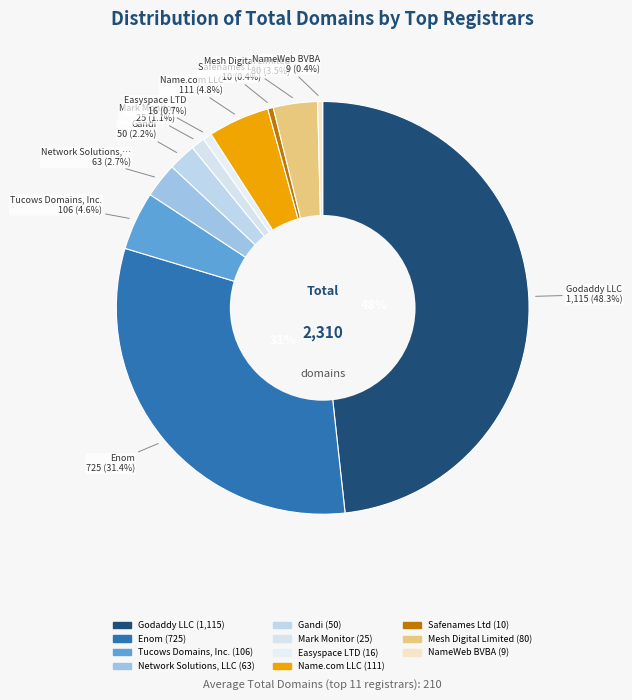

How many segments does this pie chart have?

11